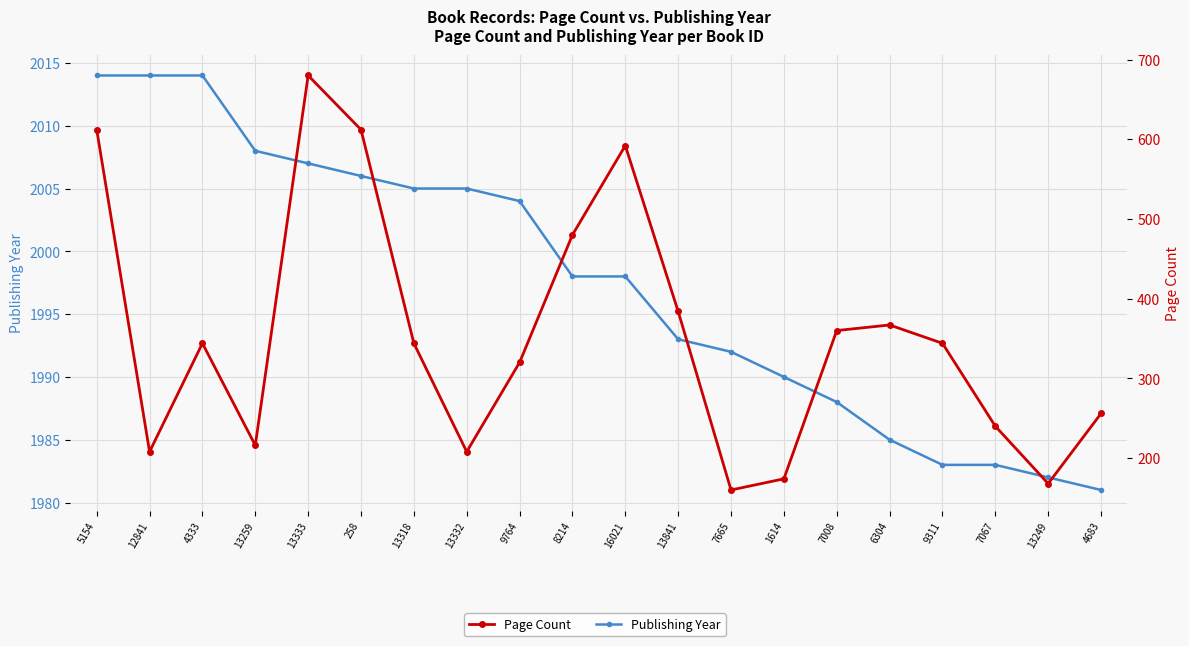

What are all the series names shown in the legend?

Publishing Year, Page Count